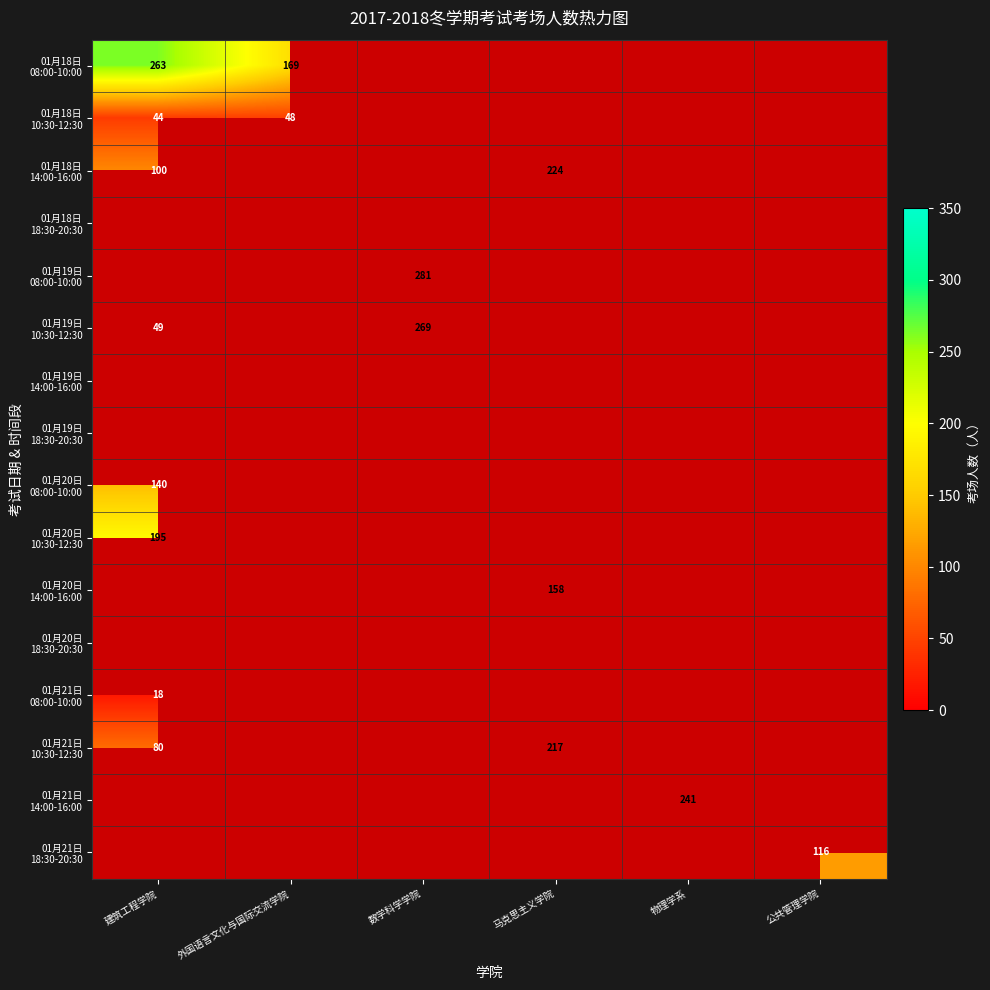

Which series has the largest total across all categories?

01月18日 08:00-10:00